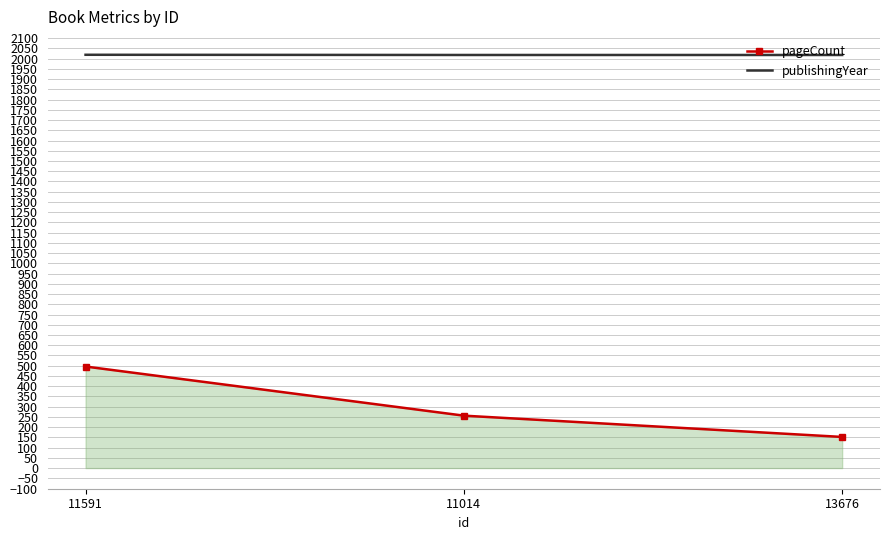

True or false: publishingYear has a value of 2675 at 11591.

False